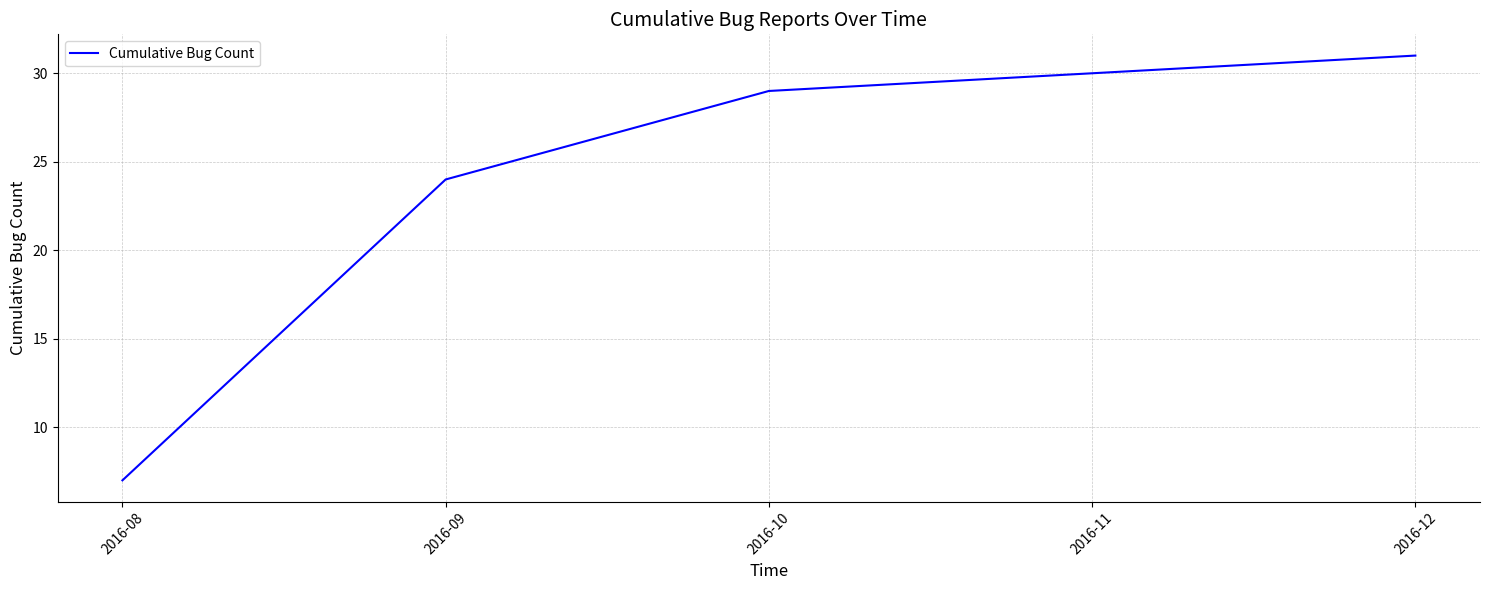

What is the sum of the values at 2016-12 and 2016-11?

61